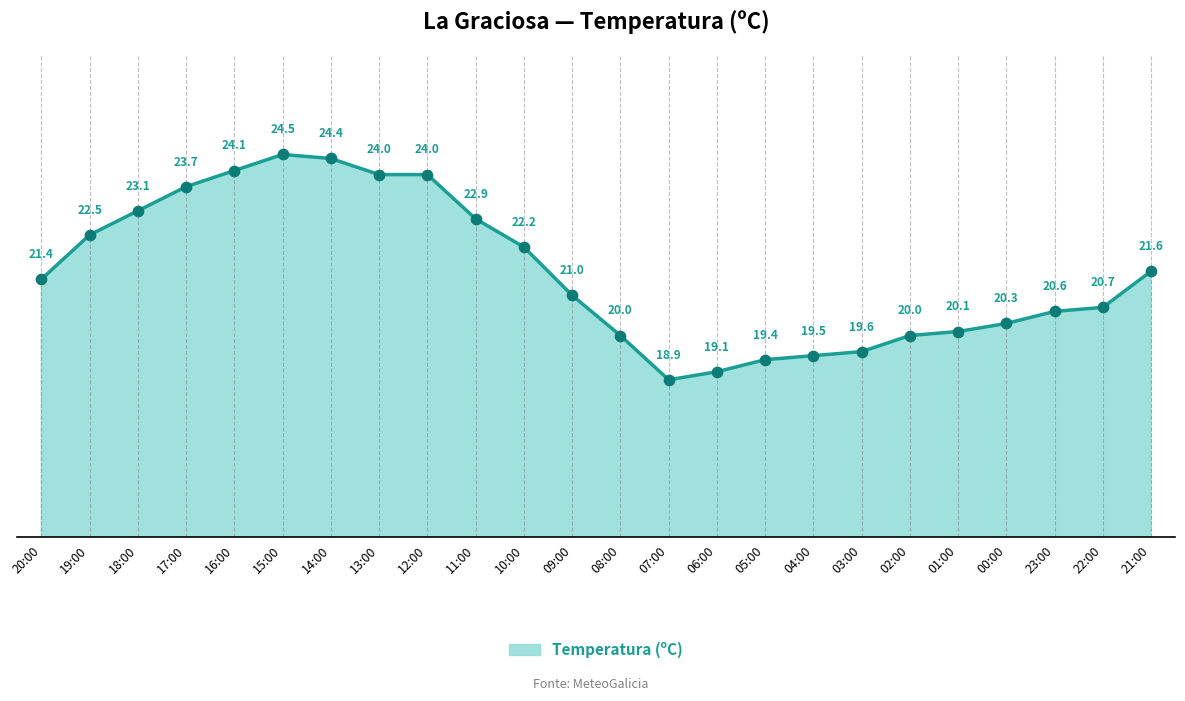

Between 18:00 and 08:00, which is larger?

18:00